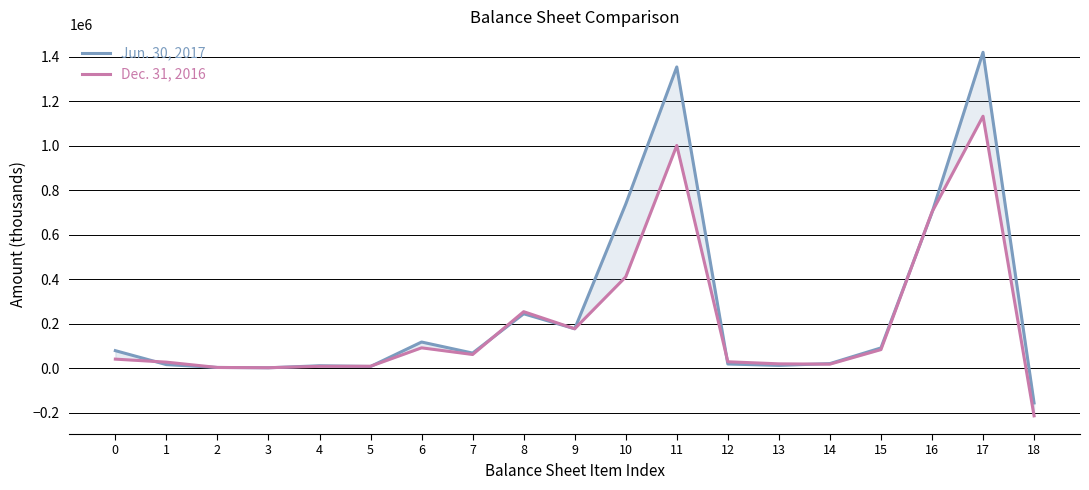

How many data points in Jun. 30, 2017 are less than 67564?

9